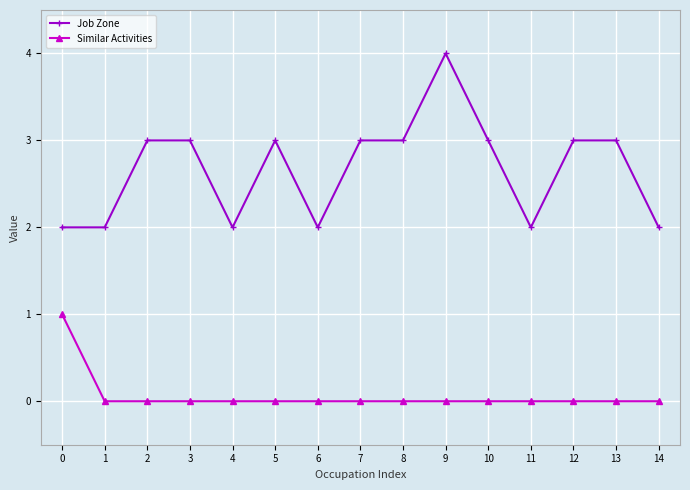

What is the approximate value of Job Zone at 1?

2